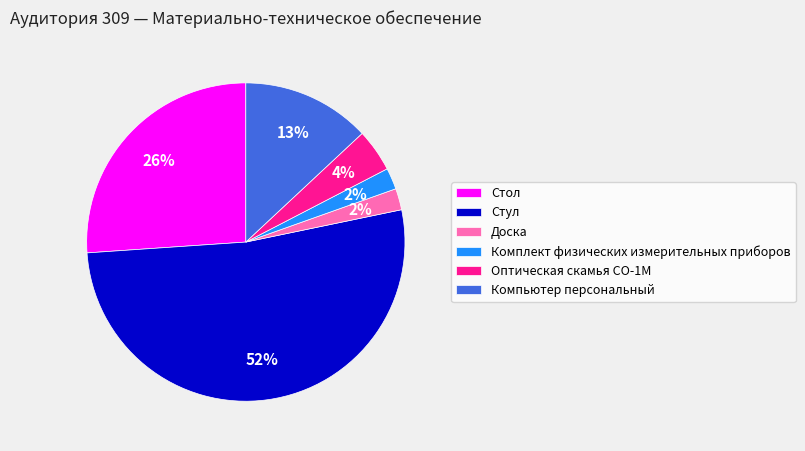

To the nearest percent, what portion does Комплект физических измерительных приборов represent?

2%